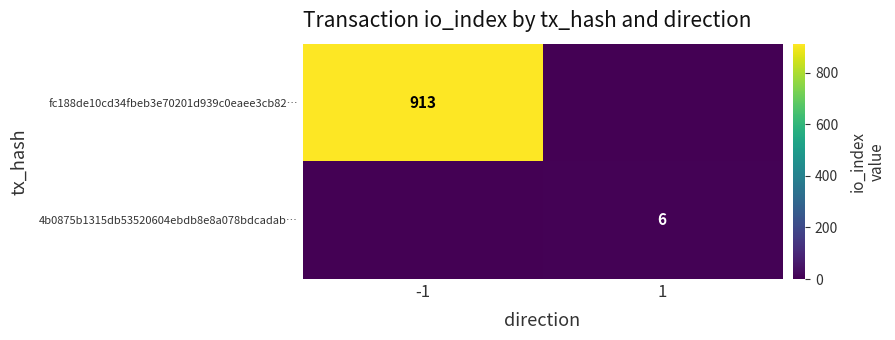

The fc188de10cd34fbeb3e70201d939c0eaee3cb82… series shows 913 at -1. True or false?

True